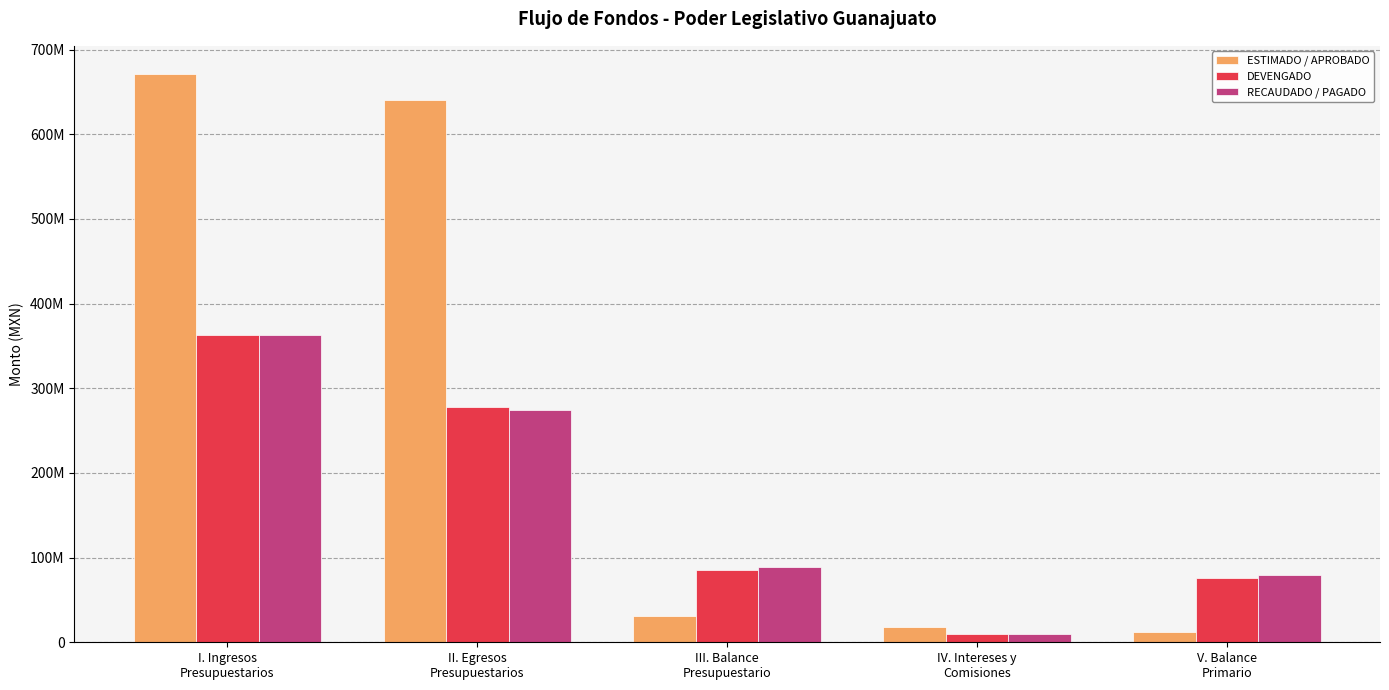

What are all the series names shown in the legend?

ESTIMADO / APROBADO, DEVENGADO, RECAUDADO / PAGADO